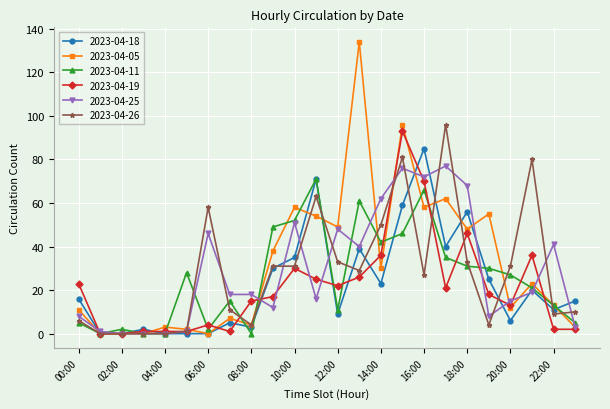

Which series has the widest spread of values?

2023-04-05